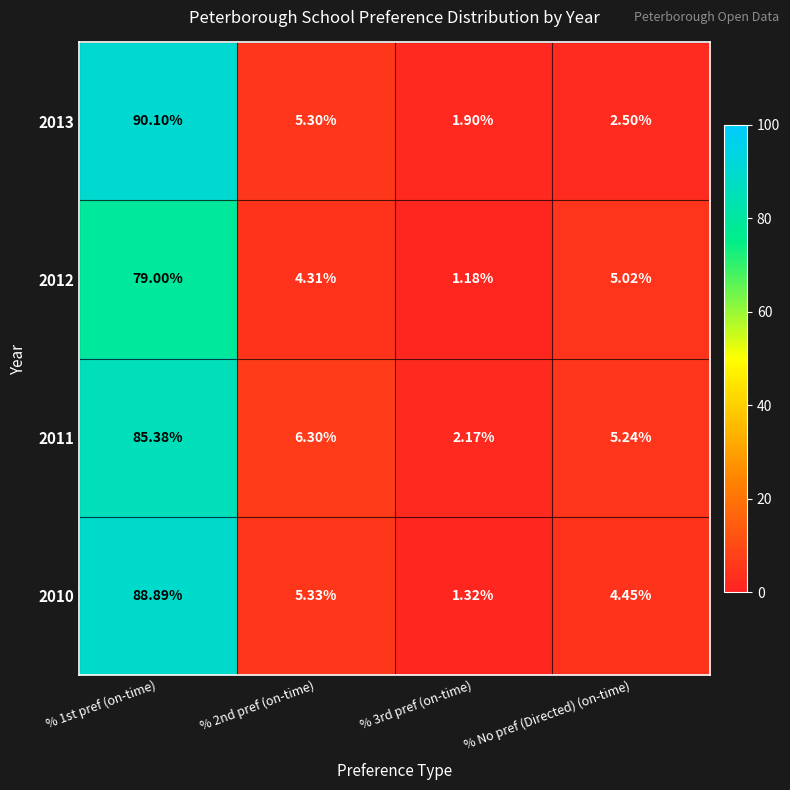

Reading left to right, extract all data points from this chart.

2013: % 1st pref (on-time)=90.1	% 2nd pref (on-time)=5.3	% 3rd pref (on-time)=1.9	% No pref (Directed) (on-time)=2.5
2012: % 1st pref (on-time)=79.0	% 2nd pref (on-time)=4.3	% 3rd pref (on-time)=1.2	% No pref (Directed) (on-time)=5.0
2011: % 1st pref (on-time)=85.4	% 2nd pref (on-time)=6.3	% 3rd pref (on-time)=2.2	% No pref (Directed) (on-time)=5.2
2010: % 1st pref (on-time)=88.9	% 2nd pref (on-time)=5.3	% 3rd pref (on-time)=1.3	% No pref (Directed) (on-time)=4.5